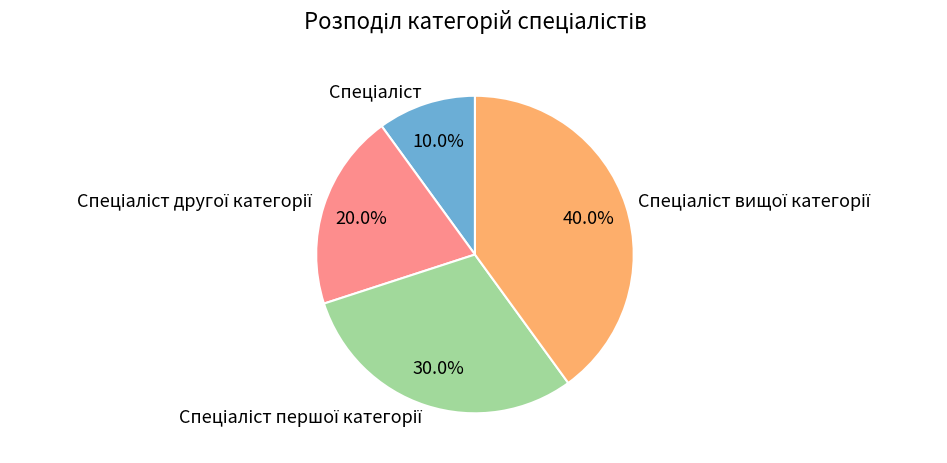

Does any single category account for the majority?

No